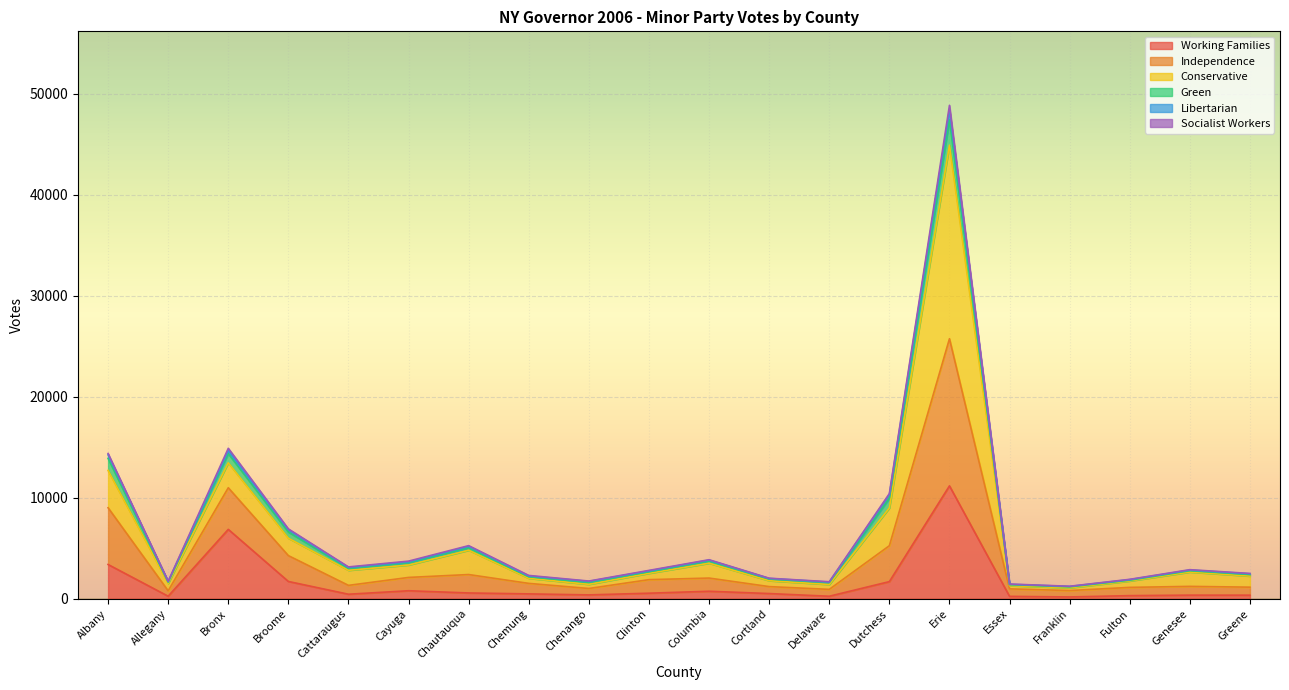

What is the maximum value for Working Families?

11175